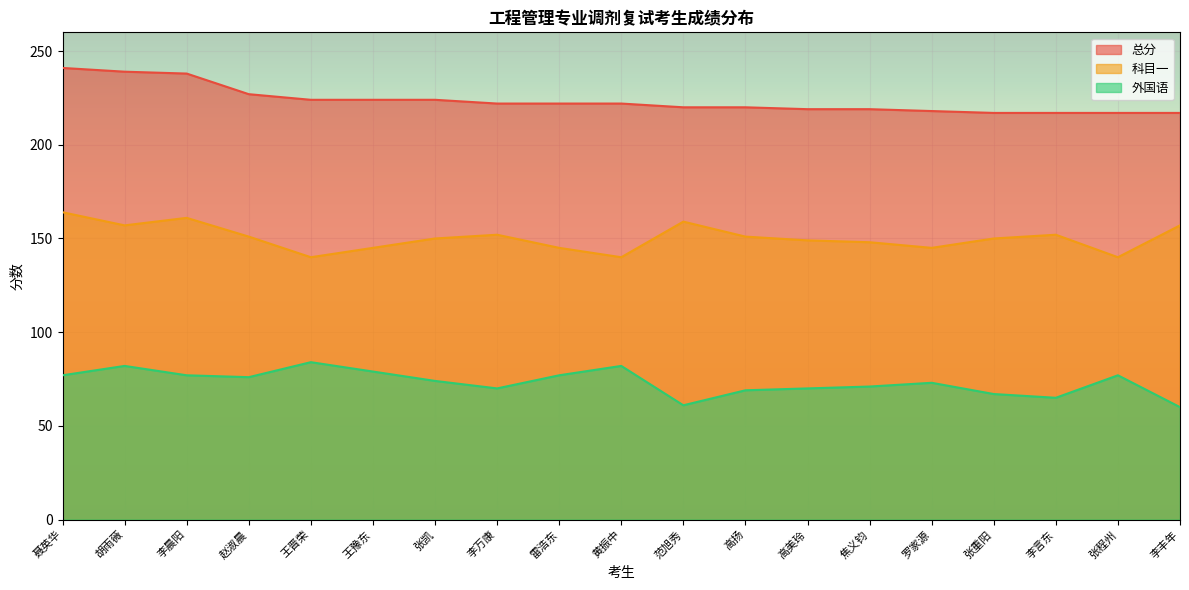

Rank the series at 罗家源 from lowest to highest value.

外国语, 科目一, 总分